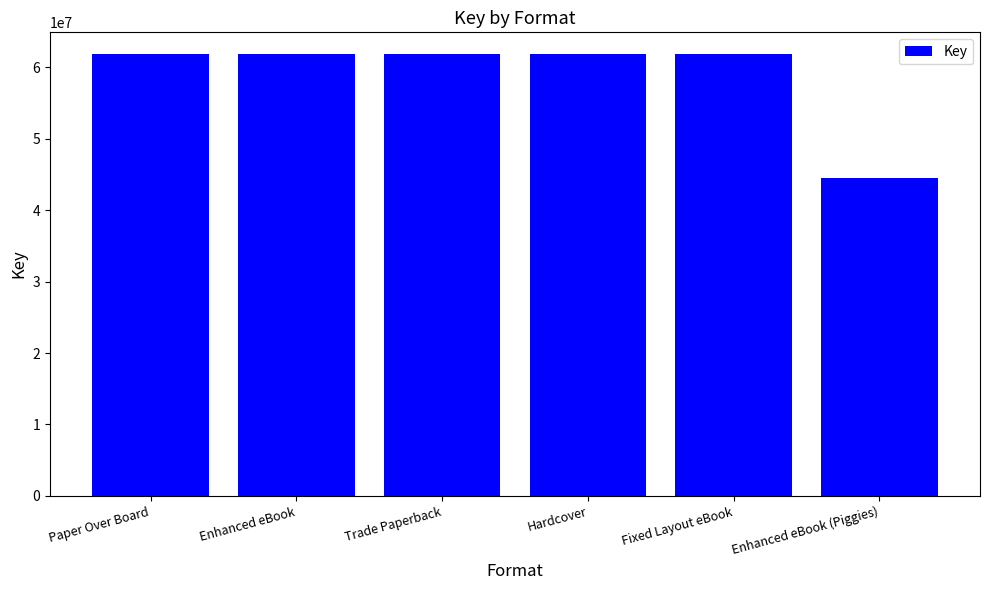

At which category does the chart reach its minimum across all series?

Enhanced eBook (Piggies)